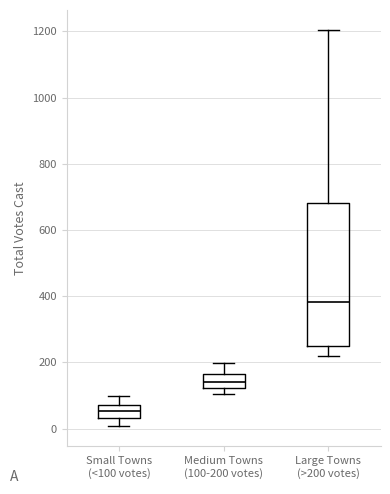

Where does the upper whisker of the box for Large Towns (>200 votes) end on the y-axis? The values are not printed on the chart, so give them approximately, as read against the axis.

1200